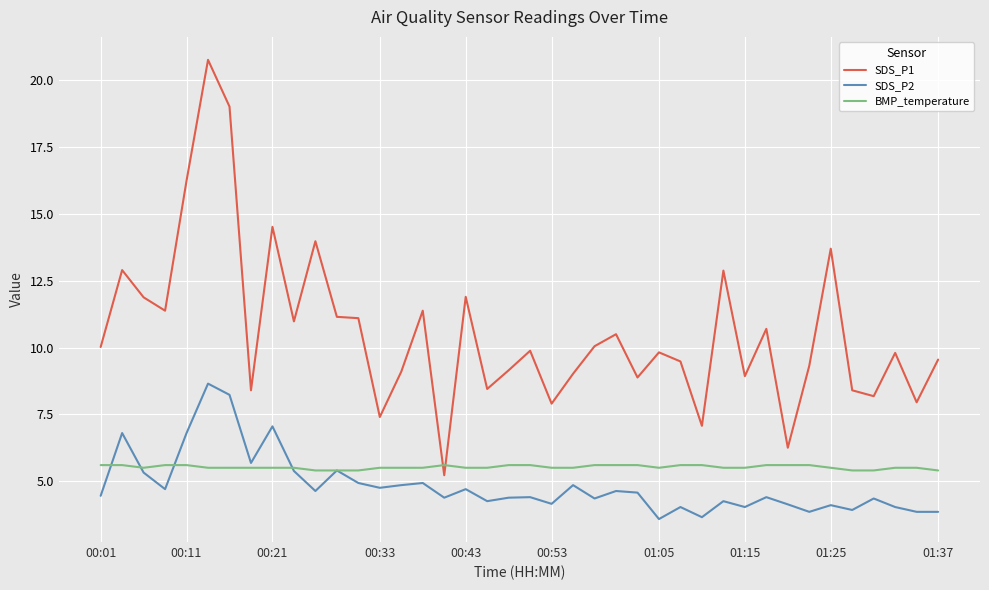

Which series has the largest total across all categories?

SDS_P1